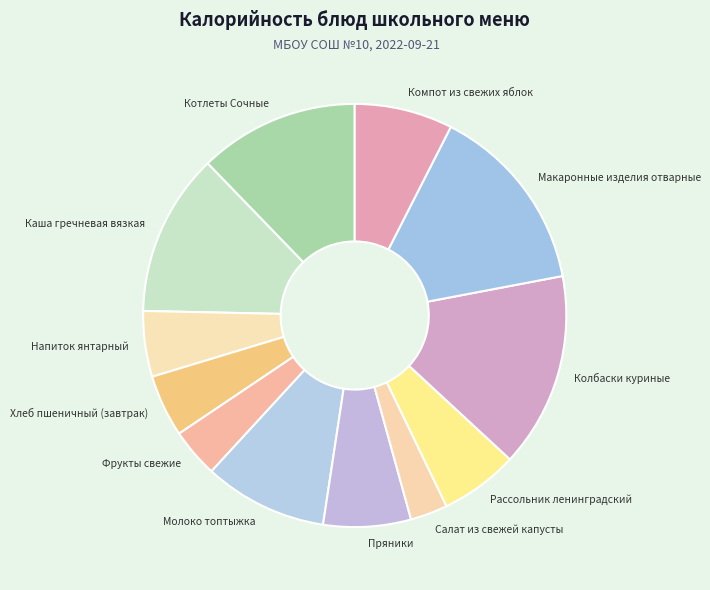

Combined, do Хлеб пшеничный (завтрак) and Колбаски куриные account for over 50%?

No